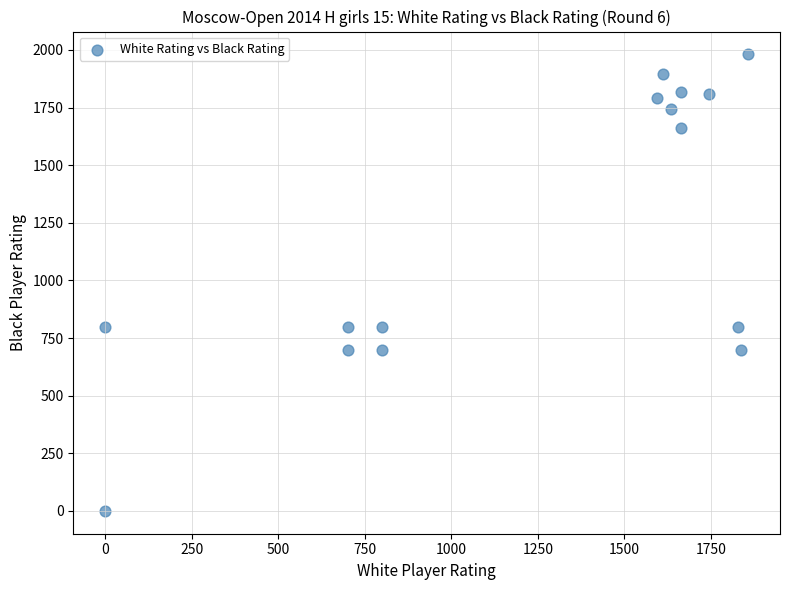

What is the range of Y values (max minus min)?

1981